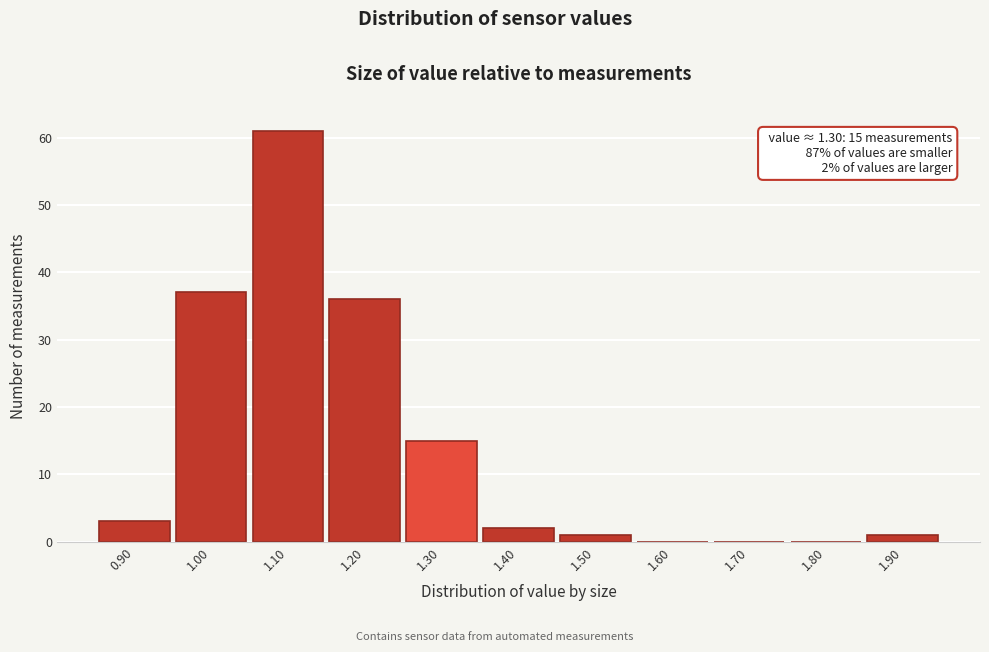

Over which range of the x-axis is the bar tallest?

1.05 to 1.15